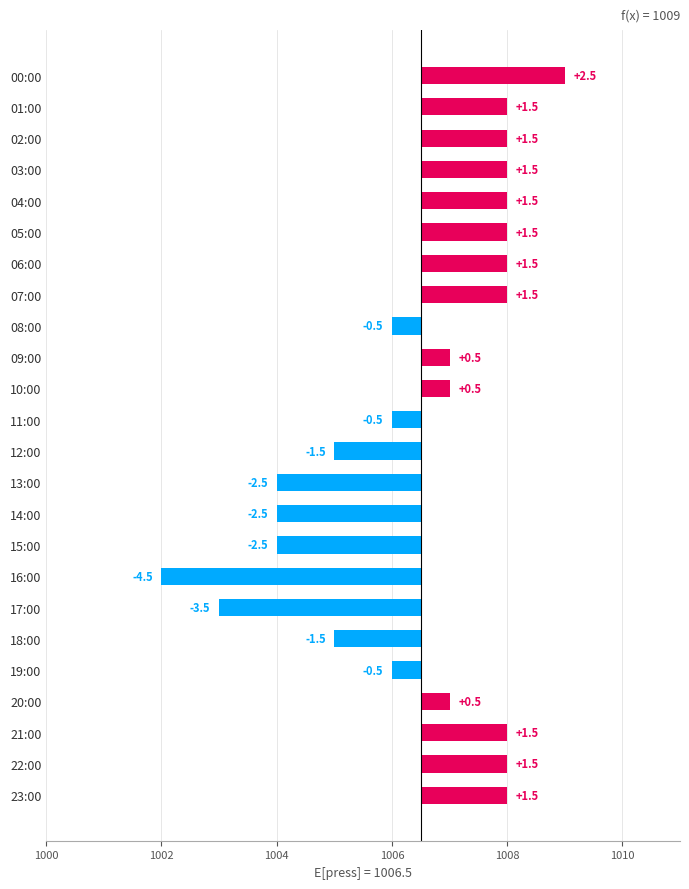

The chart shows a value of -4.5 at 16:00. True or false?

True